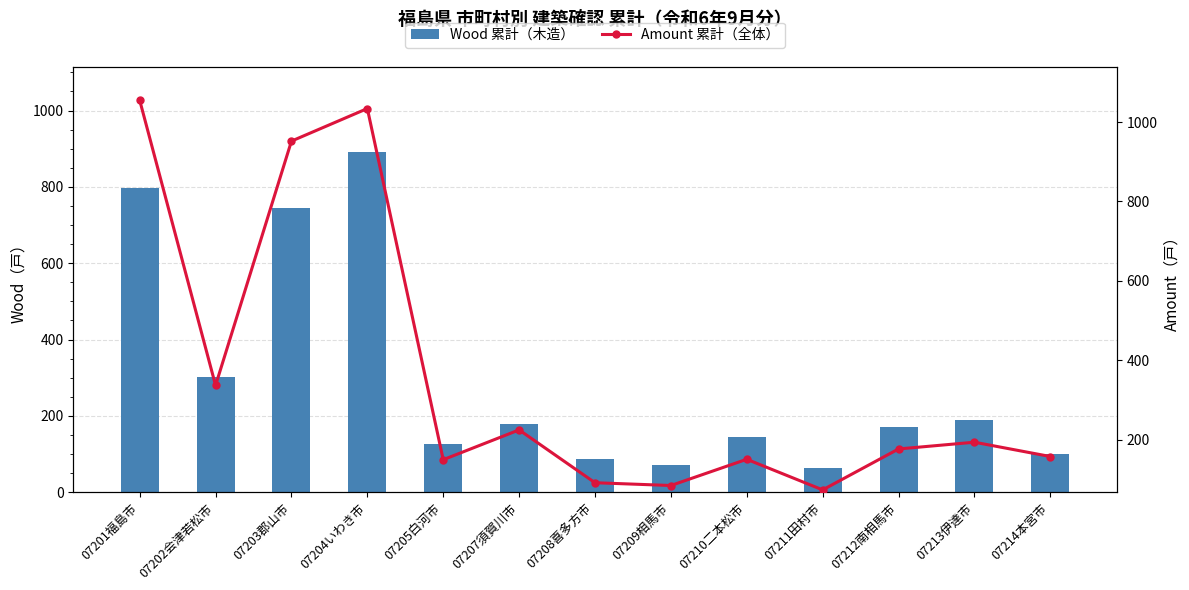

True or false: Wood 累計（木造） has a value of 178 at 07207須賀川市.

True